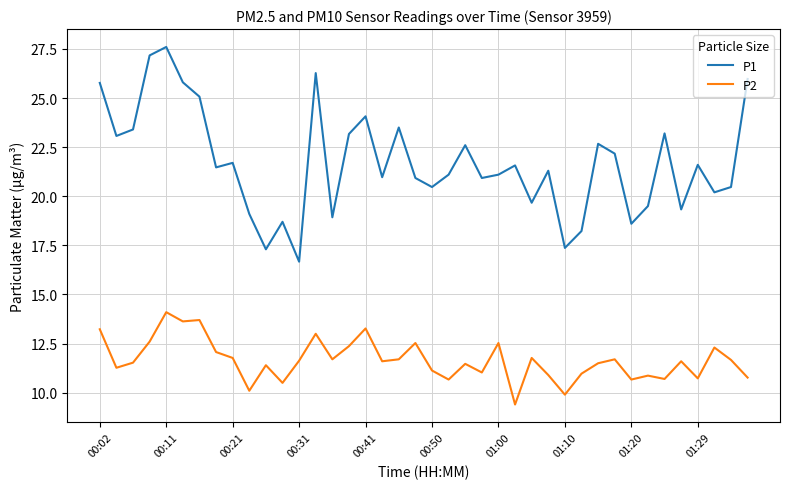

Which series has the largest total across all categories?

P1